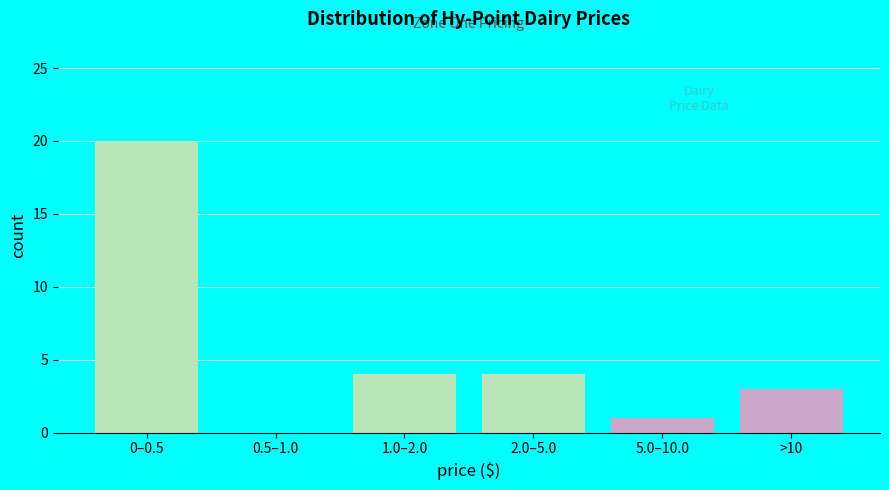

Reading left to right, list all the values displayed in this chart.

0–0.5=20	0.5–1.0=0	1.0–2.0=4	2.0–5.0=4	5.0–10.0=1	>10=3